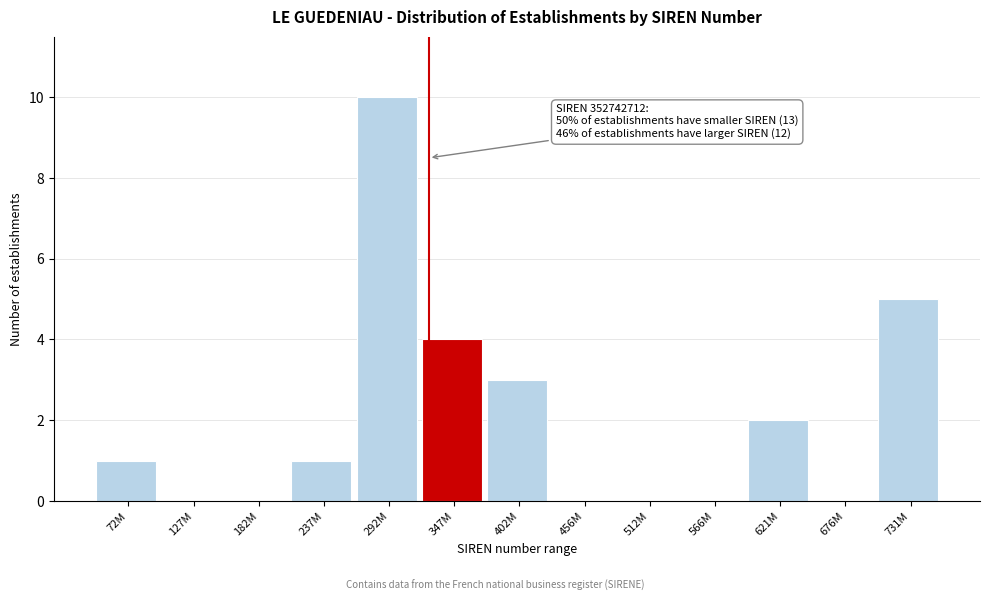

Reading left to right, transcribe all the data shown in this chart.

72M=1	127M=0	182M=0	237M=1	292M=10	347M=4	402M=3	456M=0	512M=0	566M=0	621M=2	676M=0	731M=5